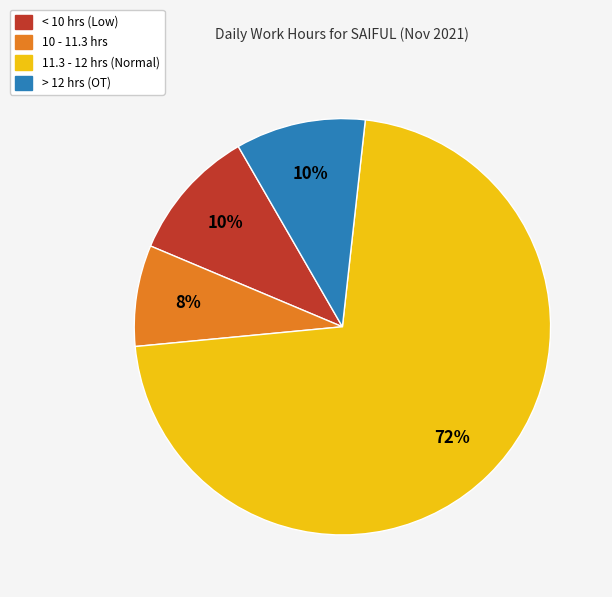

Which category accounts for the majority?

11.3 - 12 hrs (Normal)